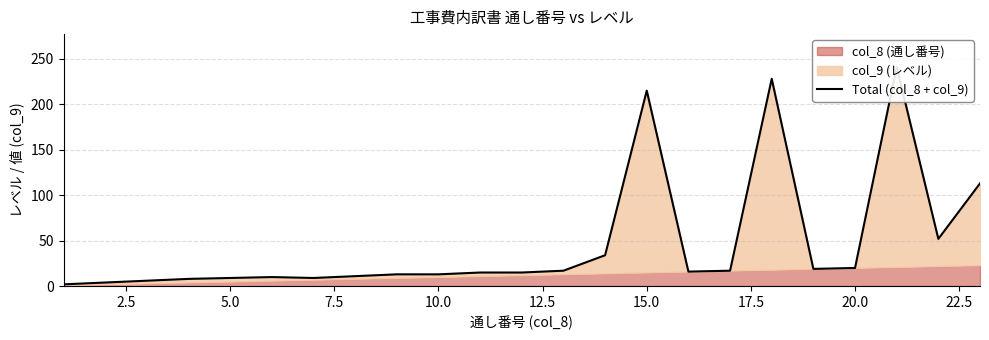

What is the greatest value displayed?

241